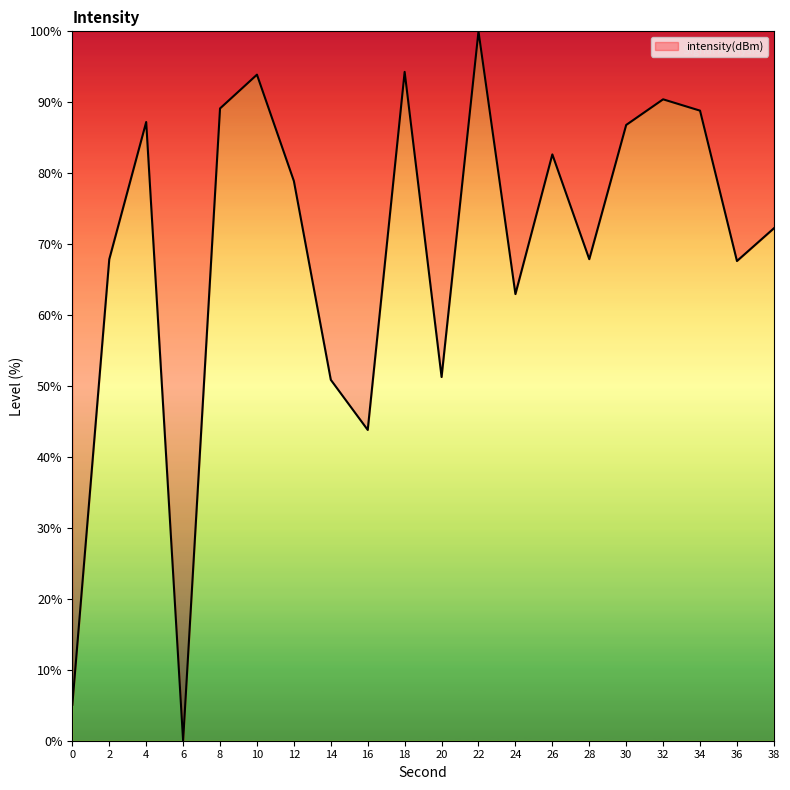

Read the value at 8.

89.1